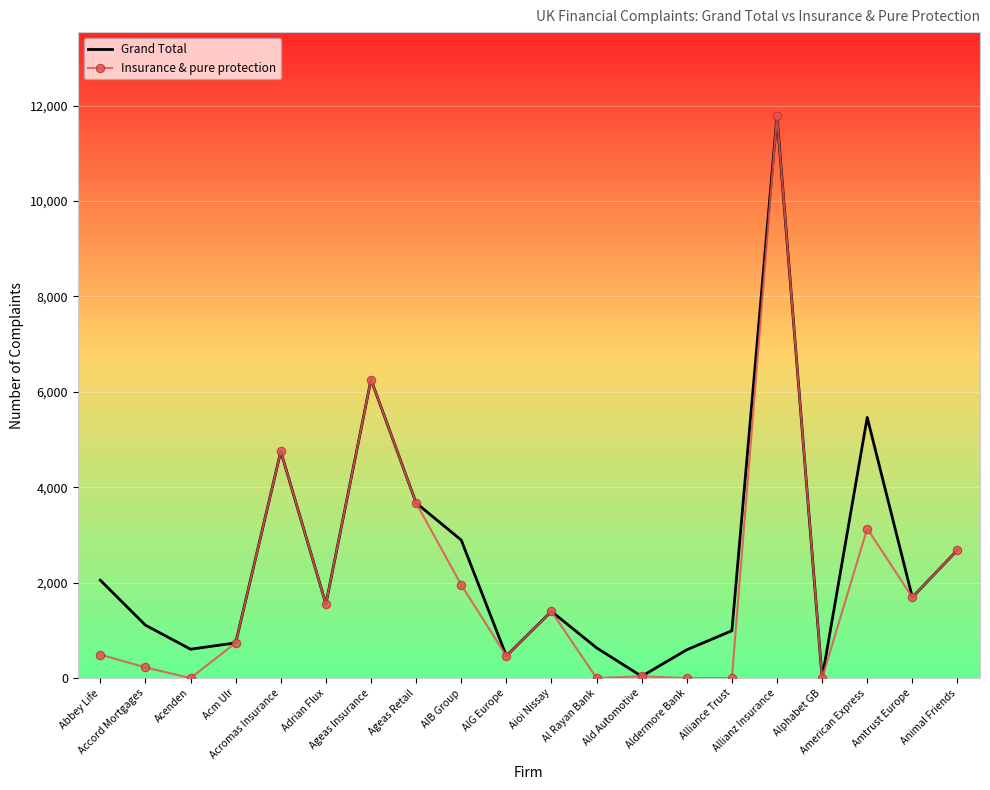

What are all the series names shown in the legend?

Grand Total, Insurance & pure protection